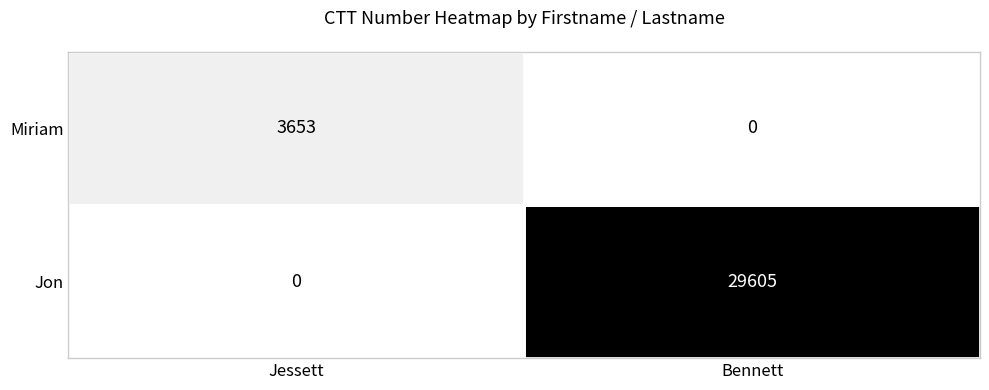

The Miriam series shows -2534 at Bennett. True or false?

False